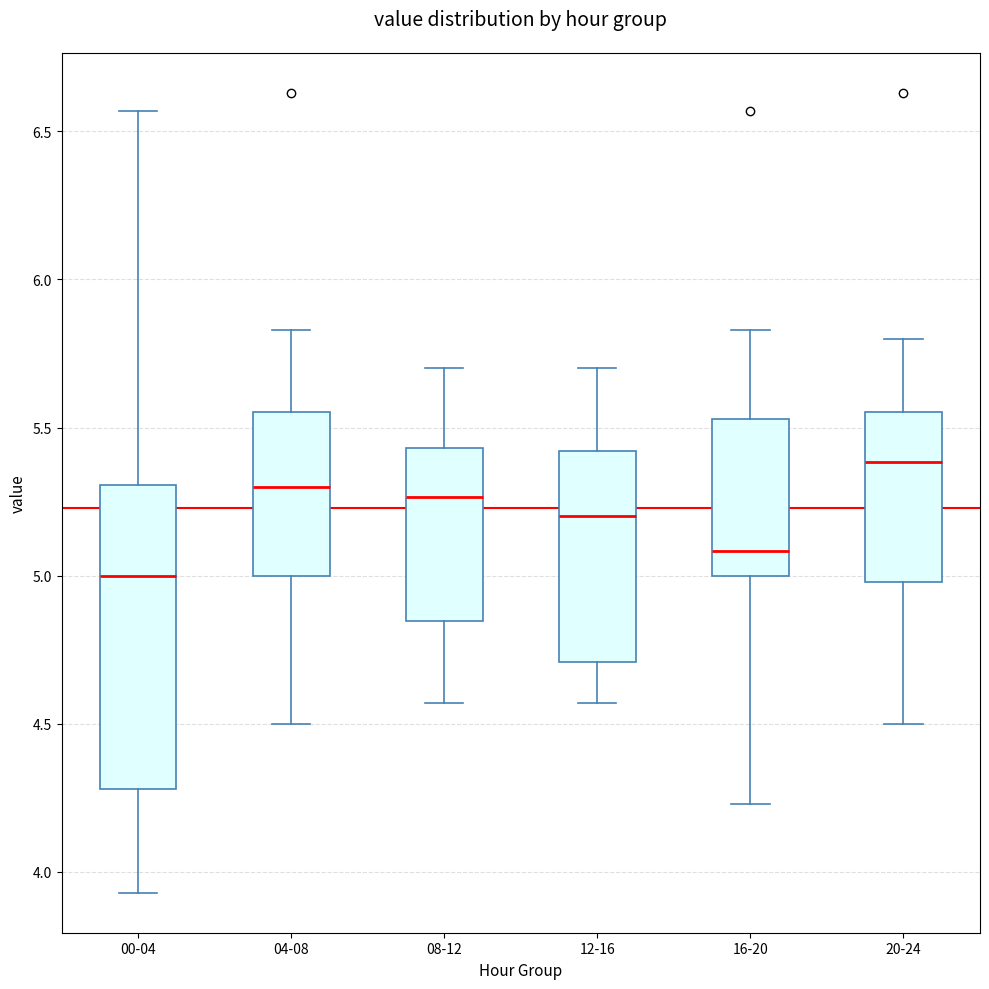

Which box's median line is the highest?

20-24